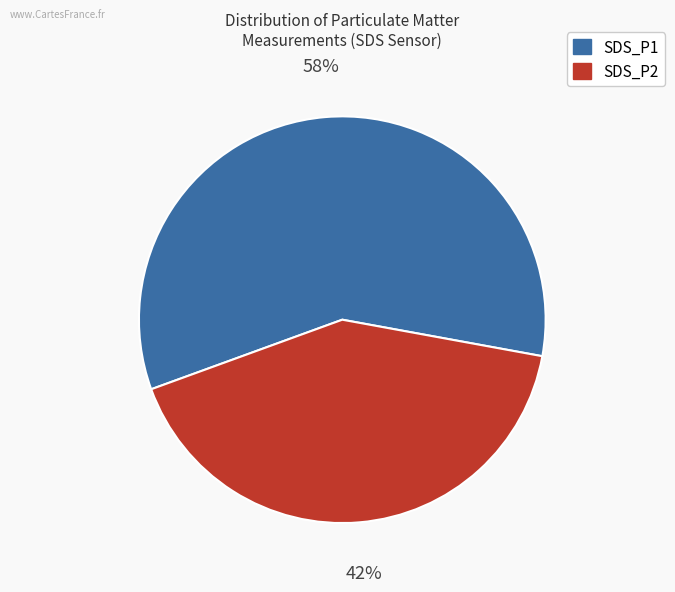

The SDS_P2 slice represents 42% of the pie. True or false?

True